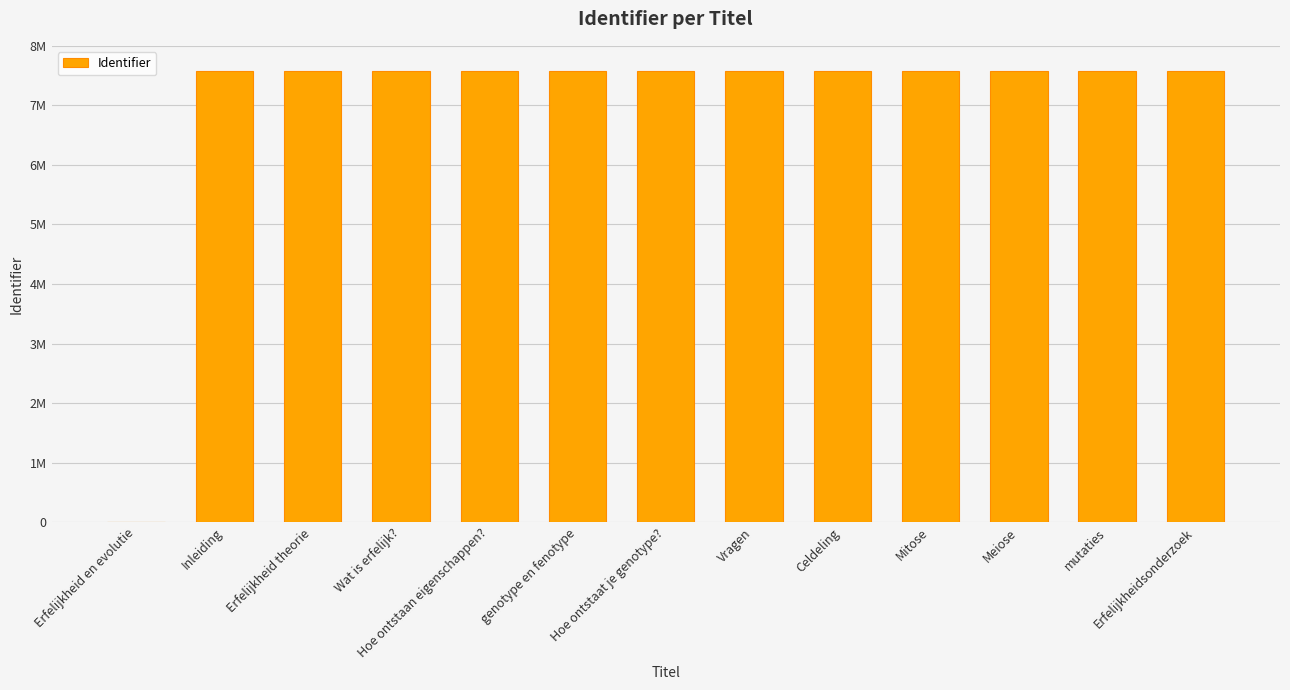

What is the sum of all values?

90939970